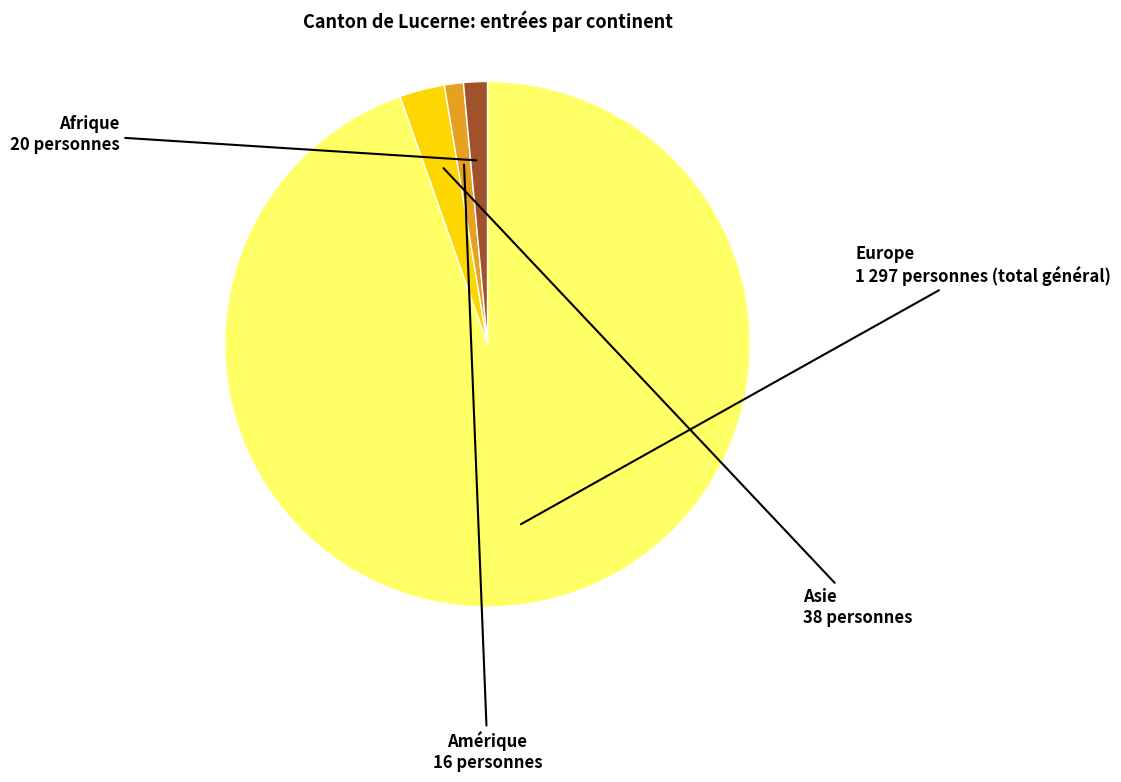

Is there a majority slice in this chart?

Yes